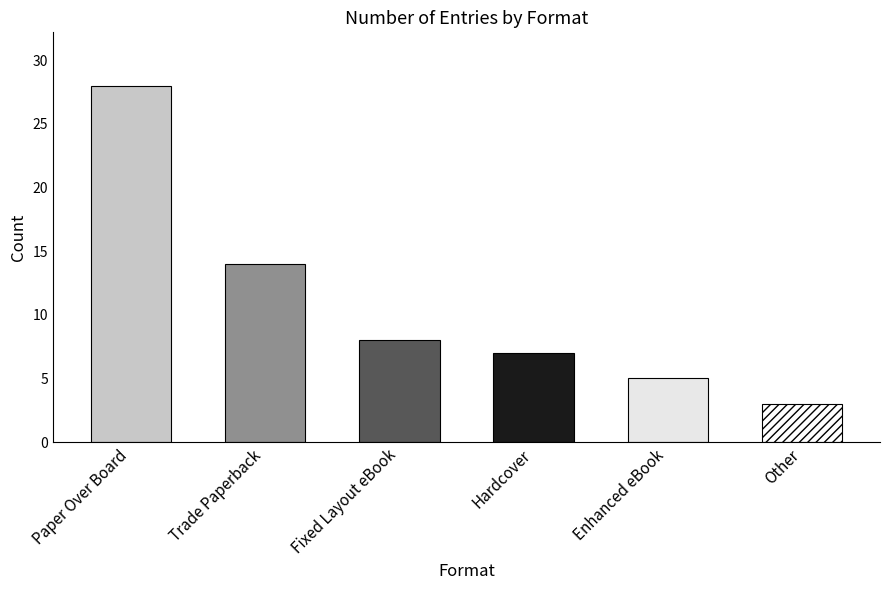

List the labels in order of value, largest first.

Paper Over Board, Trade Paperback, Fixed Layout eBook, Hardcover, Enhanced eBook, Other